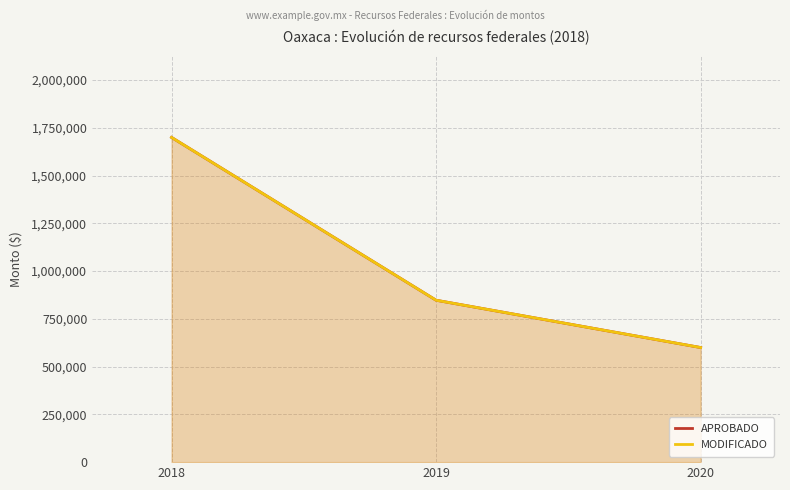

What is the total value across all series at 2020?

1200000.0